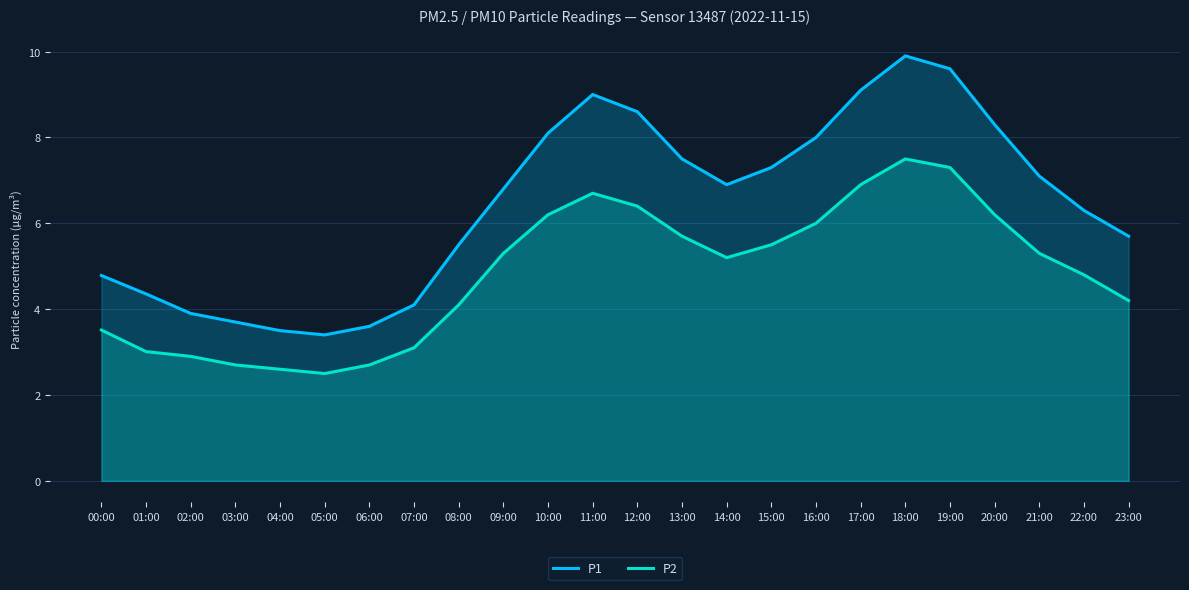

What is the average value of the P2 series?

4.8